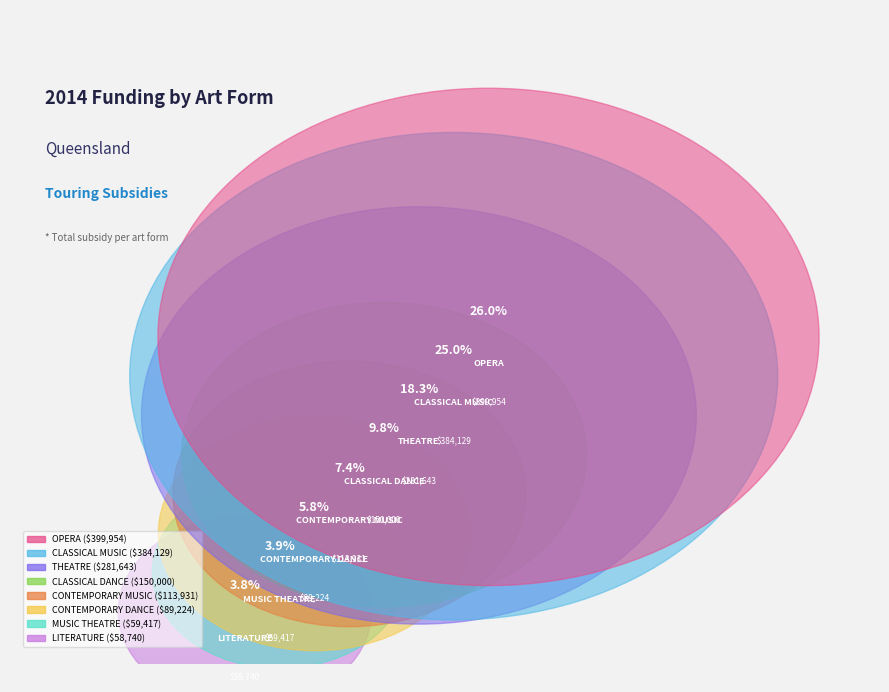

To the nearest percent, what is the average slice percentage?

12%